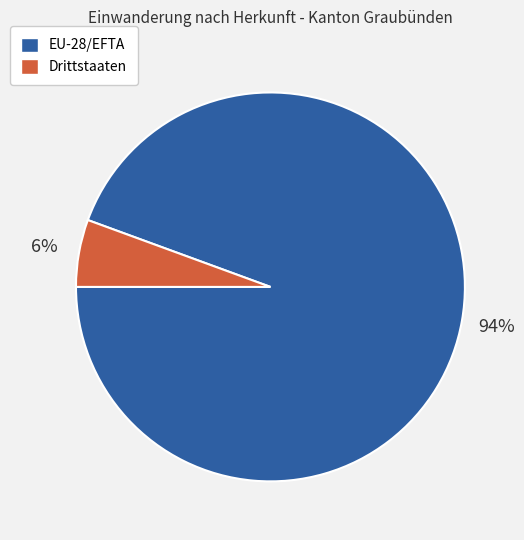

Which slice is the largest?

EU-28/EFTA